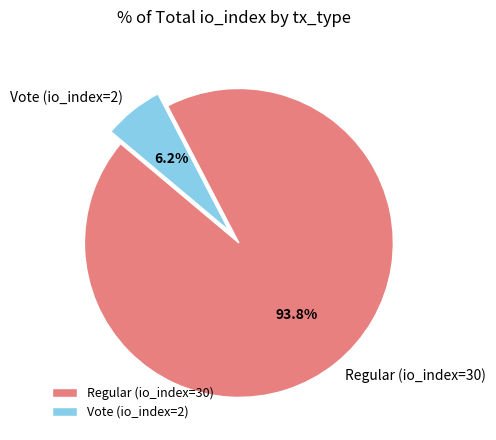

To the nearest percent, what percentage of the pie is Regular (io_index=30)?

94%